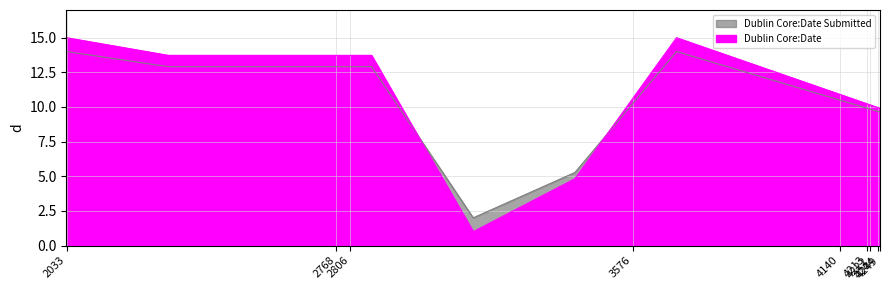

Which series ends up on top after the final intersection of Dublin Core:Date Submitted and Dublin Core:Date?

Dublin Core:Date Submitted